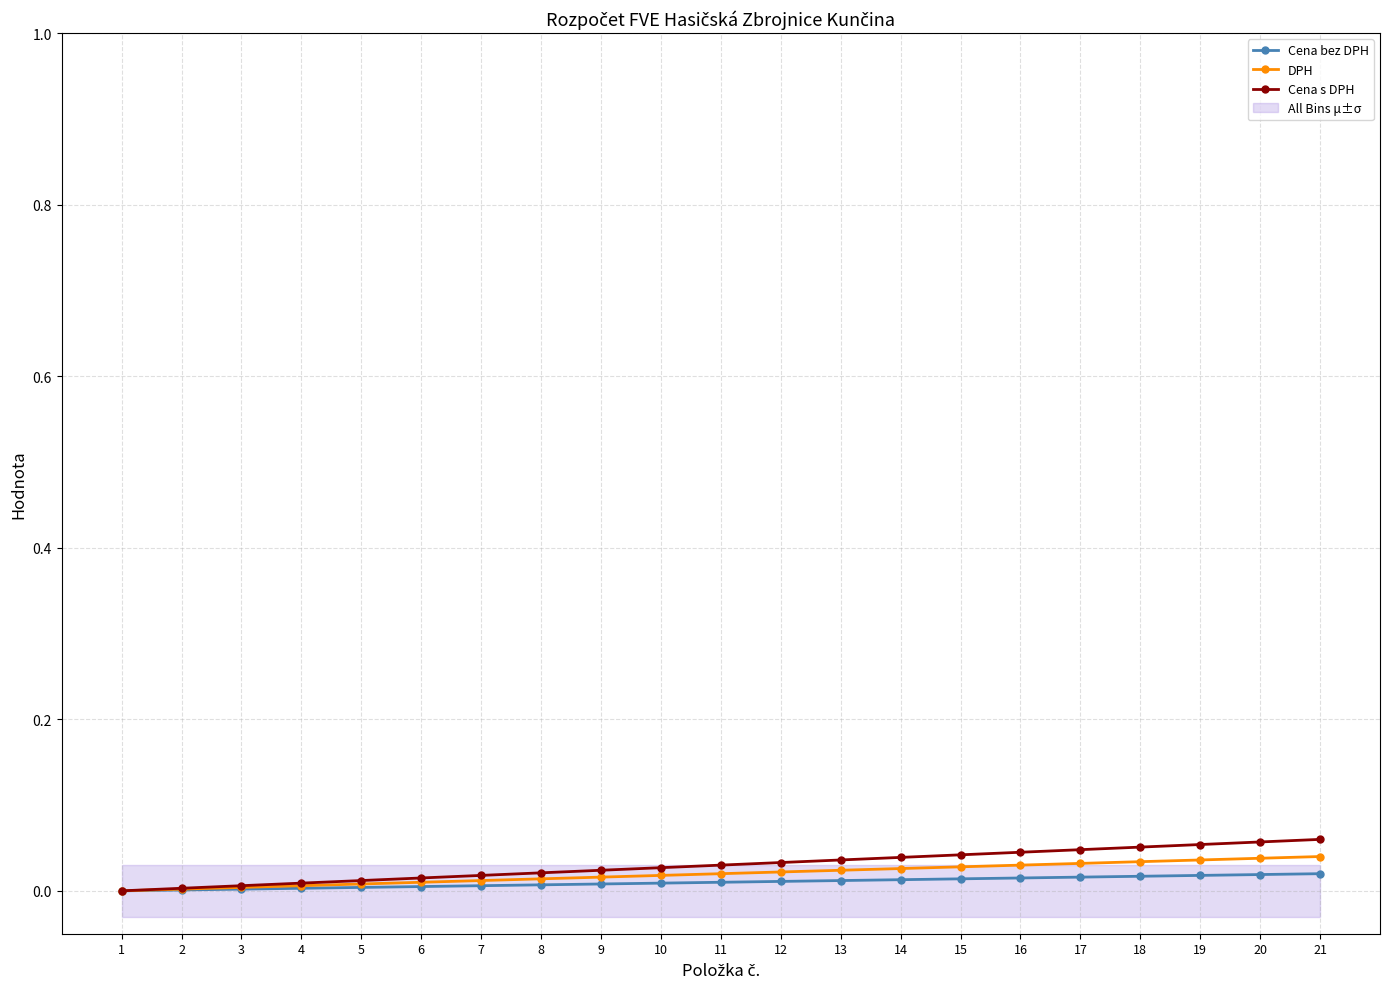

Reading right to left, extract all data points from this chart.

Cena bez DPH: 21=0.0	20=0.0	19=0.0	18=0.0	17=0.0	16=0.0	15=0.0	14=0.0	13=0.0	12=0.0	11=0.0	10=0.0	9=0.0	8=0.0	7=0.0	6=0.0	5=0.0	4=0.0	3=0.0	2=0.0	1=0.0
DPH: 21=0.0	20=0.0	19=0.0	18=0.0	17=0.0	16=0.0	15=0.0	14=0.0	13=0.0	12=0.0	11=0.0	10=0.0	9=0.0	8=0.0	7=0.0	6=0.0	5=0.0	4=0.0	3=0.0	2=0.0	1=0.0
Cena s DPH: 21=0.1	20=0.1	19=0.1	18=0.1	17=0.0	16=0.0	15=0.0	14=0.0	13=0.0	12=0.0	11=0.0	10=0.0	9=0.0	8=0.0	7=0.0	6=0.0	5=0.0	4=0.0	3=0.0	2=0.0	1=0.0